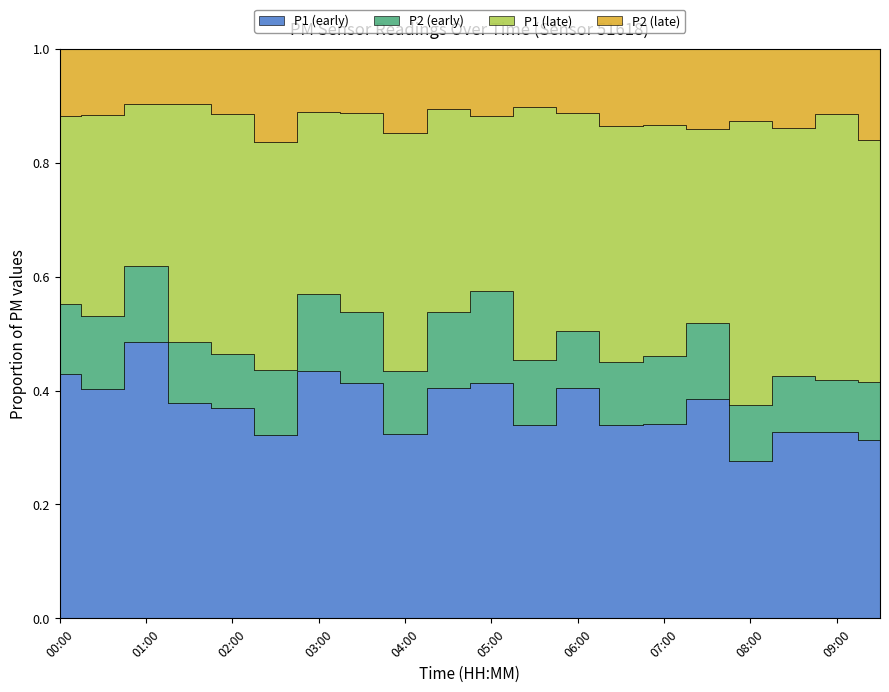

How many data points does each series have?

20